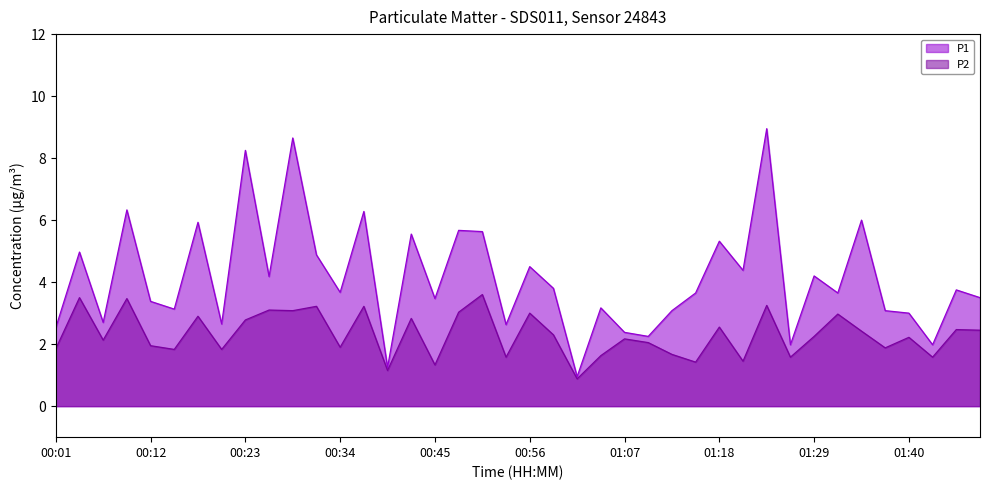

Which series has the largest range (max minus min)?

P1